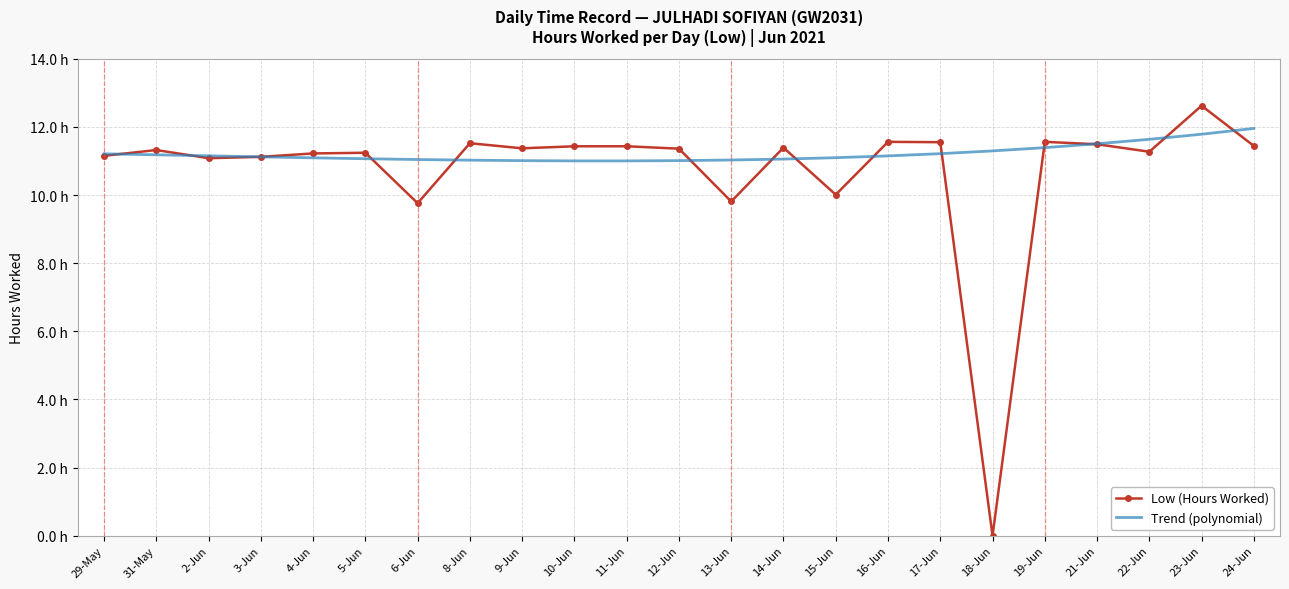

True or false: Trend (polynomial) has a value of 11.2 at 29-May.

True